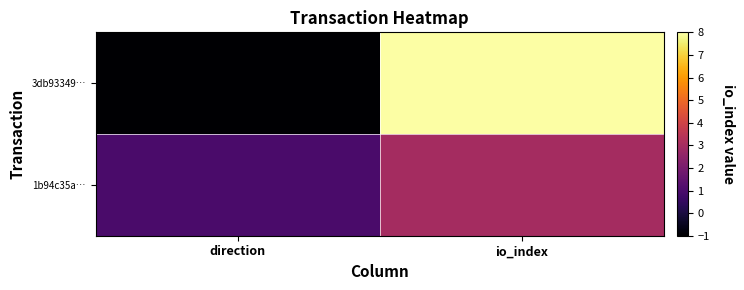

How many series are shown in this chart?

2